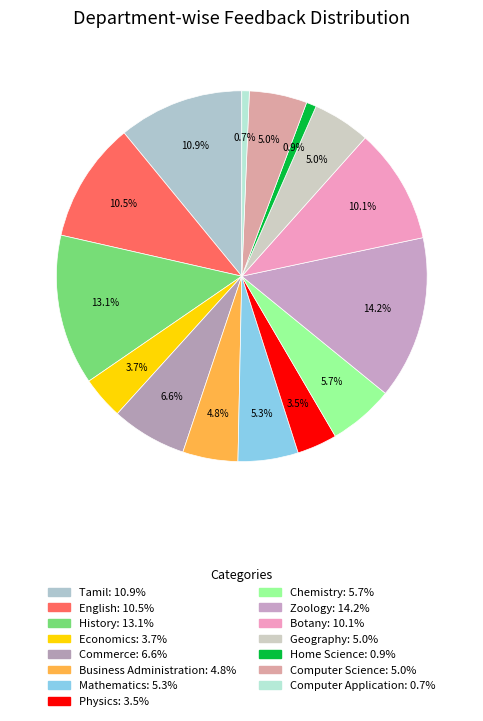

Is there any slice that represents more than half of the pie?

No